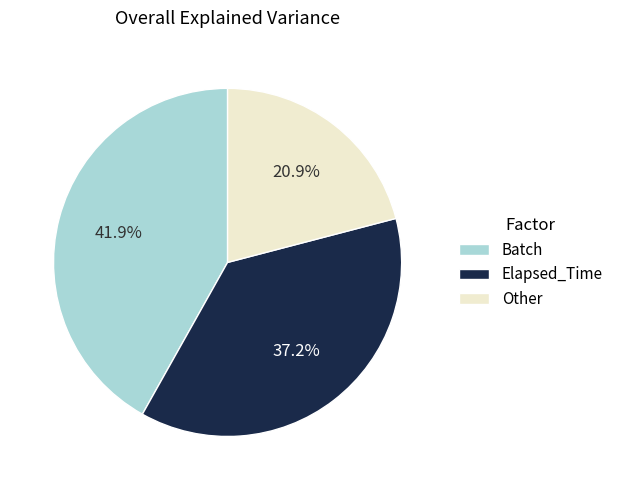

What is the ratio of the value at Batch to the value at Other?

2.0